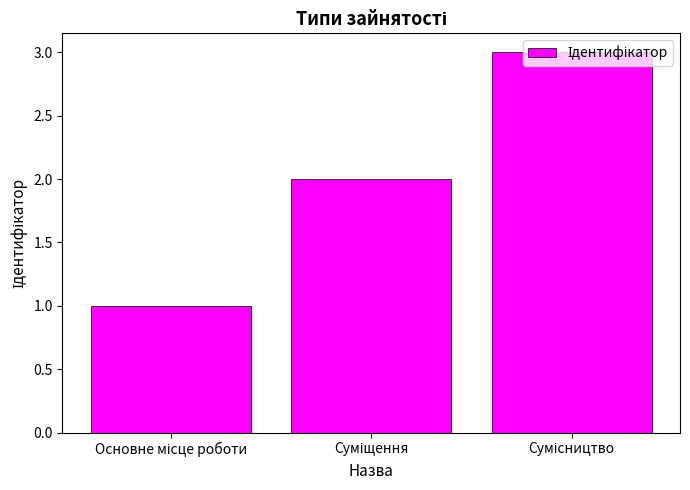

How many data points are less than 2?

1